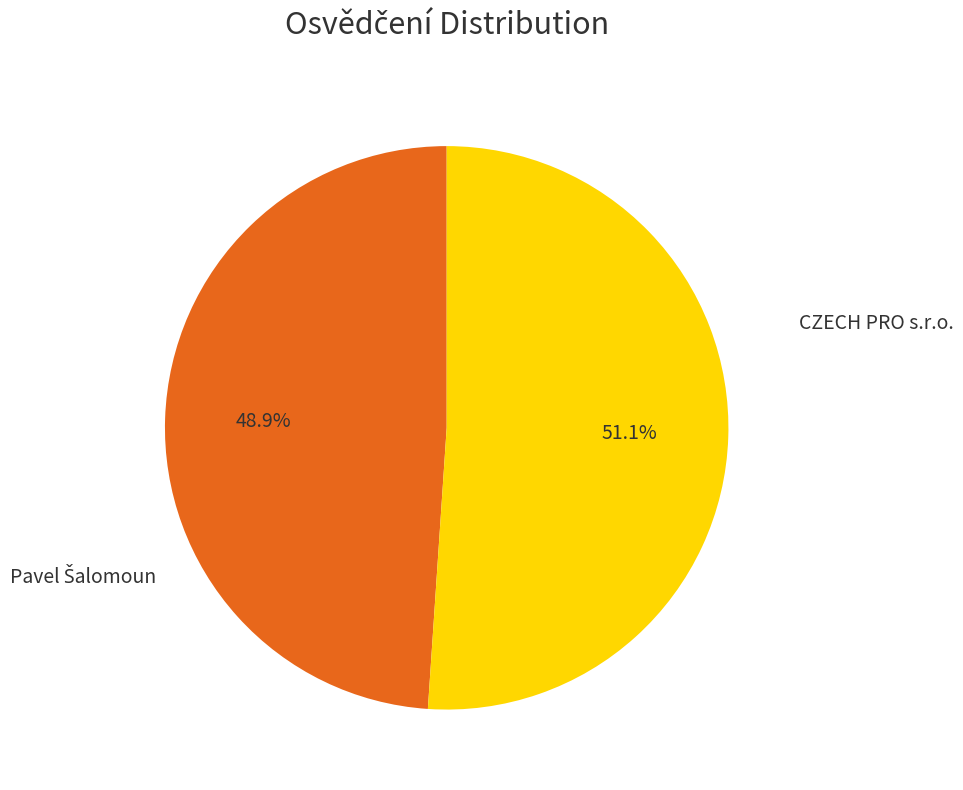

Is there a majority slice in this chart?

Yes